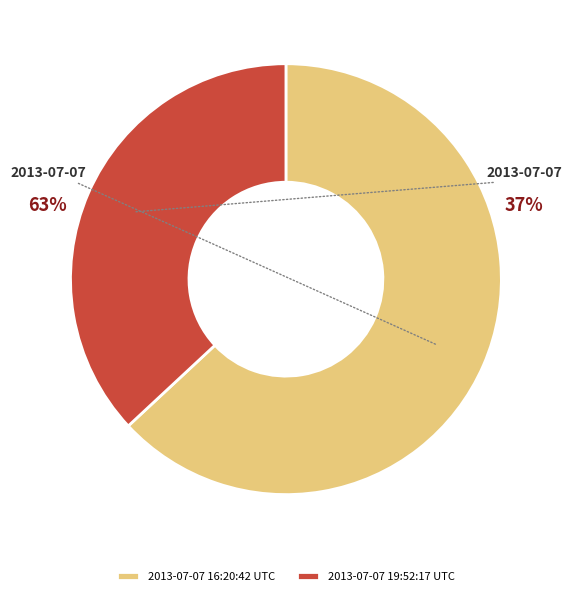

How much of the chart is everything except 2013-07-07 19:52:17 UTC?

63.1%